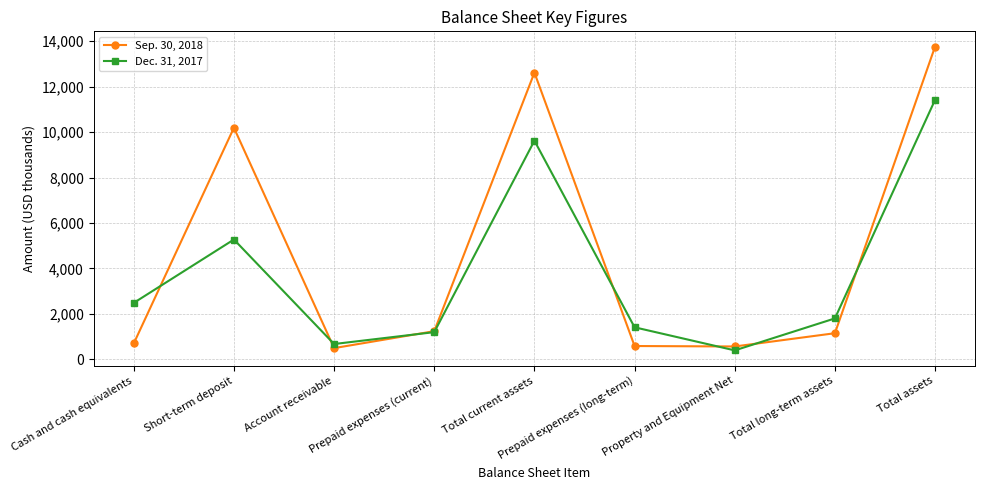

How many data points does each series have?

9